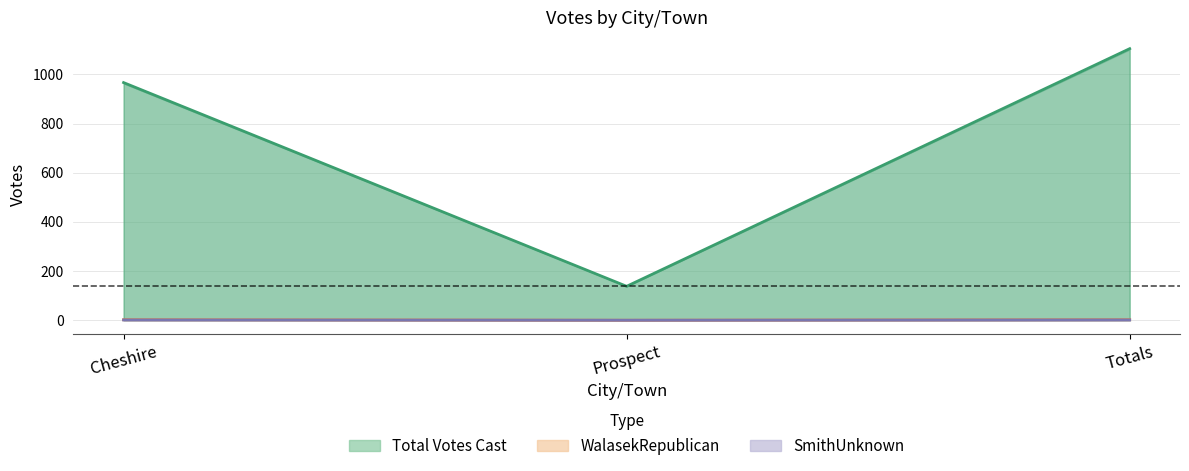

Which series has the largest range (max minus min)?

Total Votes Cast